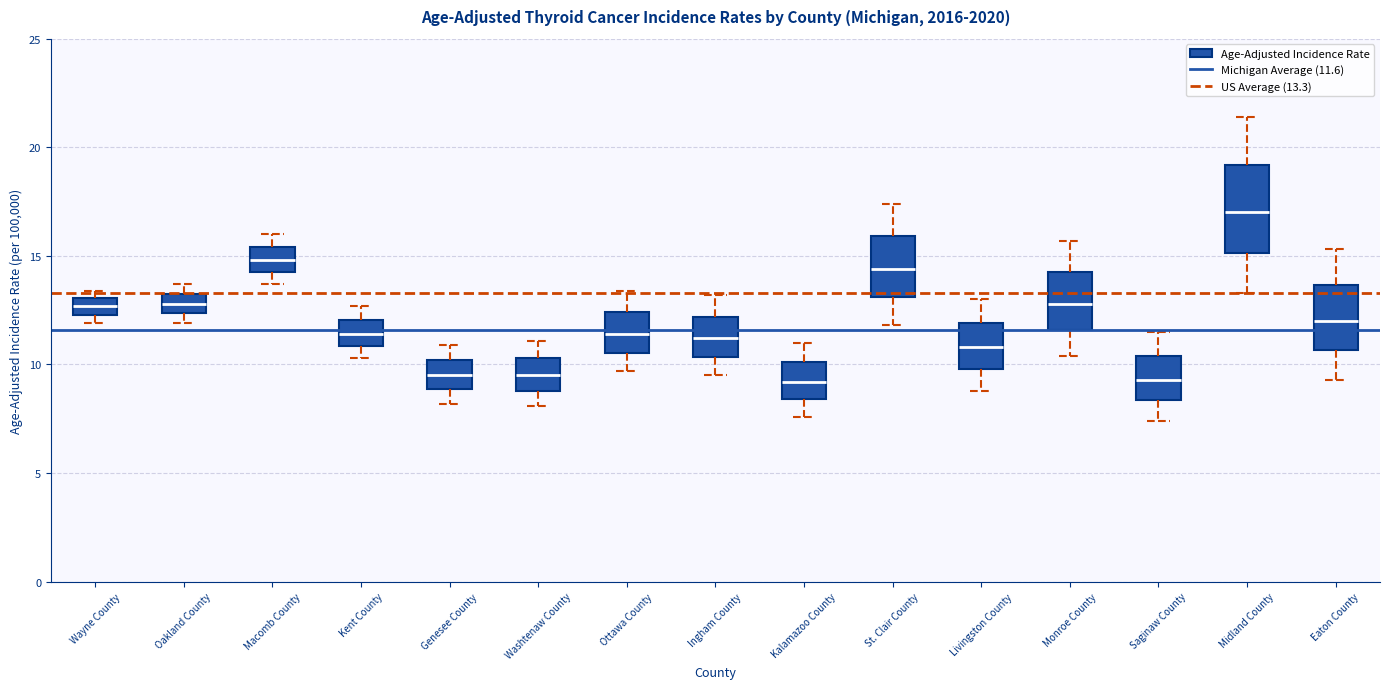

Reading left to right, transcribe this box plot: for each box, give where its median line is, the range the box spans, and where its two whiskers end, as read against the y-axis. The values are not printed on the chart, so give them approximately, as read against the axis.

Wayne County: median 12.5 (inside the box), box 12.5 to 13.0, whiskers 12.0 to 13.5
Oakland County: median 13.0, box 12.5 to 13.5, whiskers 12.0 to 13.5 (just above the box's upper edge)
Macomb County: median 15.0, box 14.5 to 15.5, whiskers 13.5 to 16.0
Kent County: median 11.5, box 11.0 to 12.0, whiskers 10.5 to 12.5
Genesee County: median 9.5, box 9.0 to 10.0, whiskers 8.0 to 11.0
Washtenaw County: median 9.5, box 9.0 to 10.5, whiskers 8.0 to 11.0
Ottawa County: median 11.5, box 10.5 to 12.5, whiskers 9.5 to 13.5
Ingham County: median 11.0, box 10.5 to 12.0, whiskers 9.5 to 13.0
Kalamazoo County: median 9.0, box 8.5 to 10.0, whiskers 7.5 to 11.0
St. Clair County: median 14.5, box 13.0 to 16.0, whiskers 12.0 to 17.5
Livingston County: median 11.0, box 10.0 to 12.0, whiskers 9.0 to 13.0
Monroe County: median 13.0, box 11.5 to 14.5, whiskers 10.5 to 15.5
Saginaw County: median 9.5, box 8.5 to 10.5, whiskers 7.5 to 11.5
Midland County: median 17.0, box 15.0 to 19.0, whiskers 13.5 to 21.5
Eaton County: median 12.0, box 10.5 to 13.5, whiskers 9.5 to 15.5